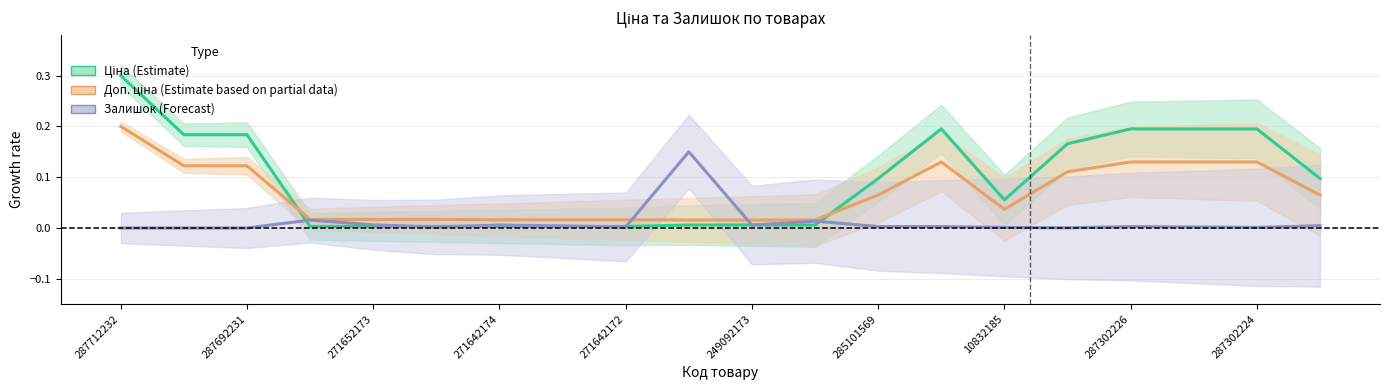

Which has a higher value, 249092173 or 11?

11